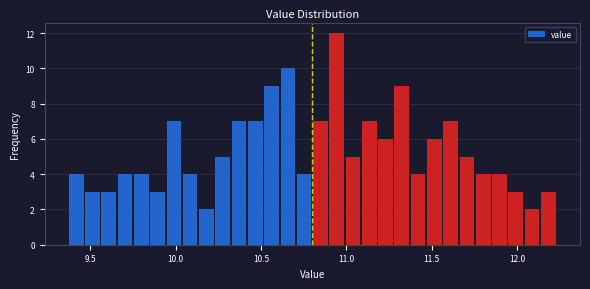

Read against the x-axis, roughly where is the centre of the tallest bar?

10.95